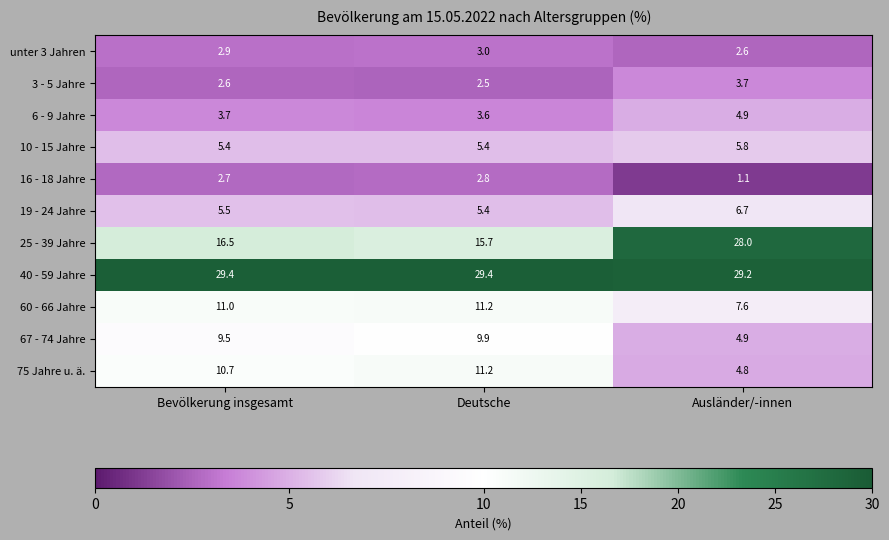

What is the minimum value shown in the chart?

1.1